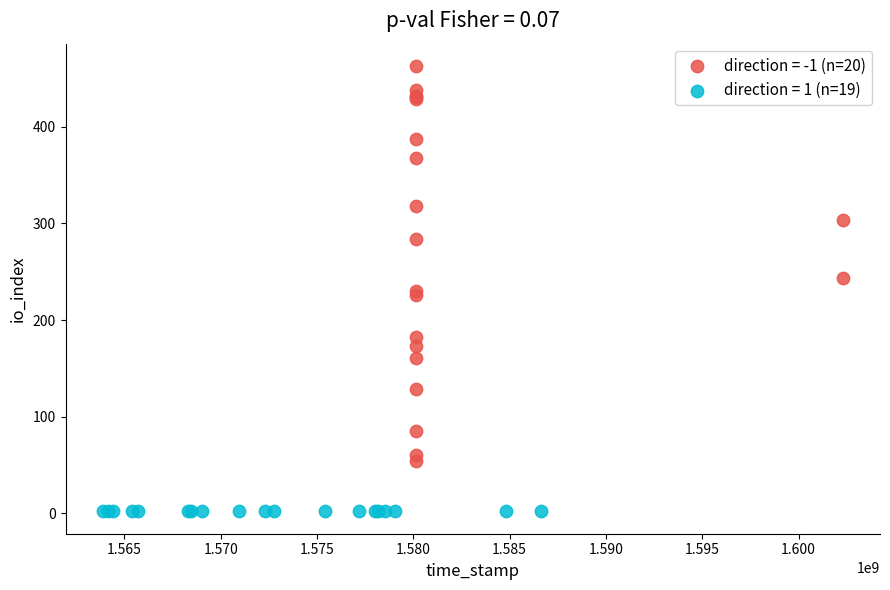

Which series contains the highest Y value?

direction = -1 (n=20)